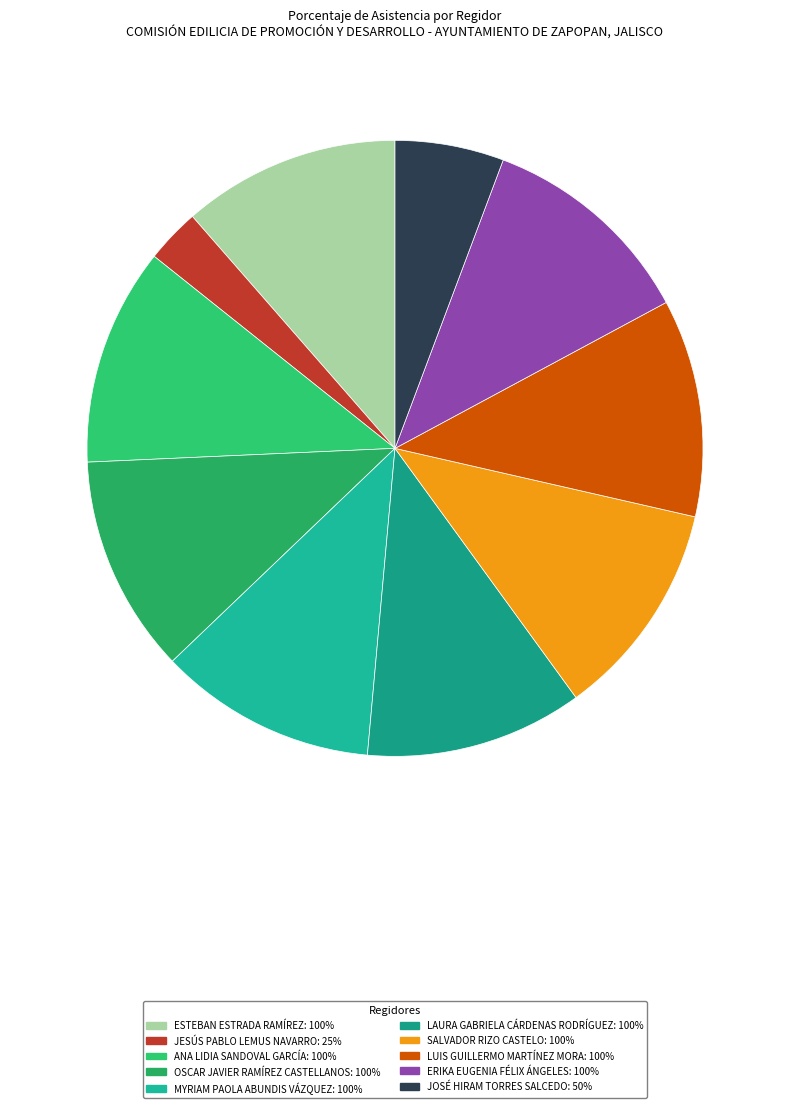

To the nearest percent, what percentage of the pie is JOSÉ HIRAM TORRES SALCEDO?

6%